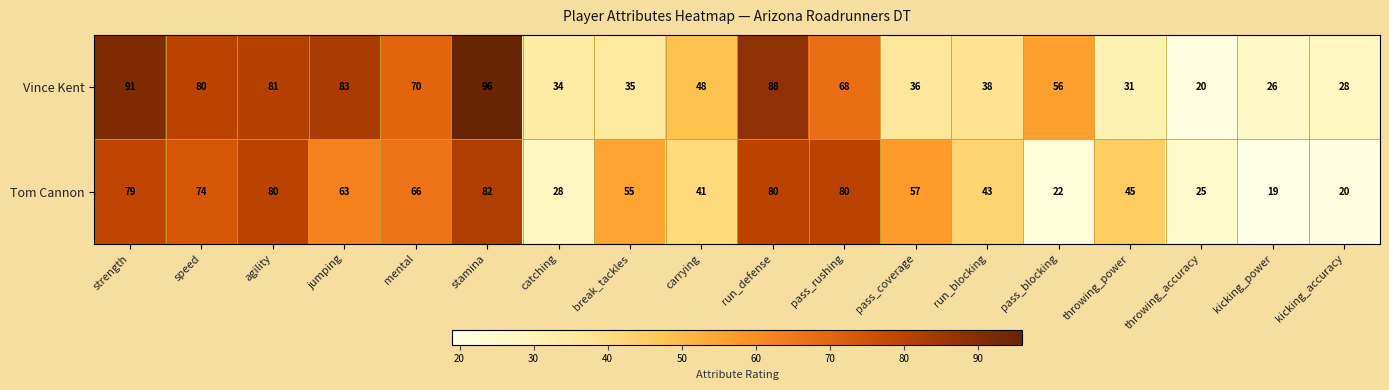

Which category has the highest value across all series?

stamina